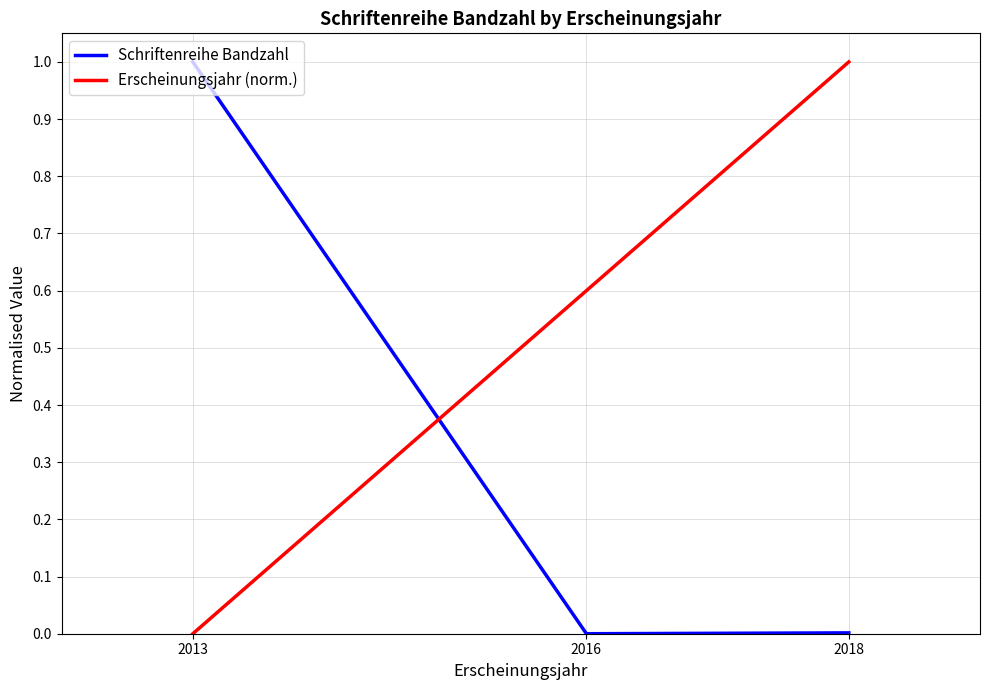

Does the chart display data point markers on the line(s)?

No